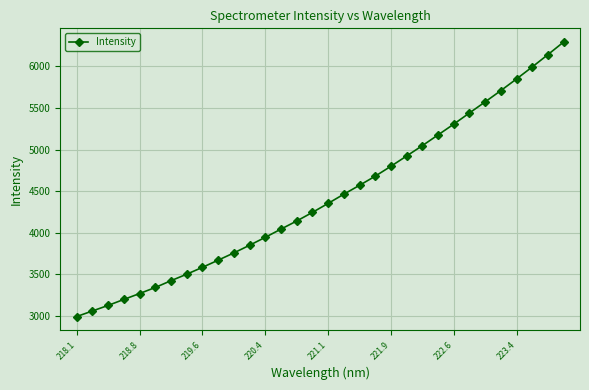

True or false: the data has more than 2 interior local peaks.

False